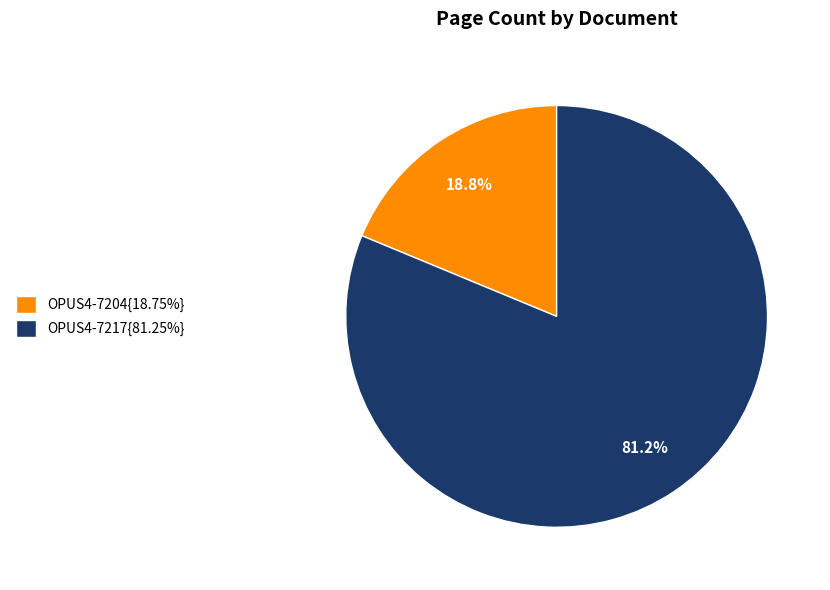

Is OPUS4-7217{81.25%} the majority of the pie?

Yes